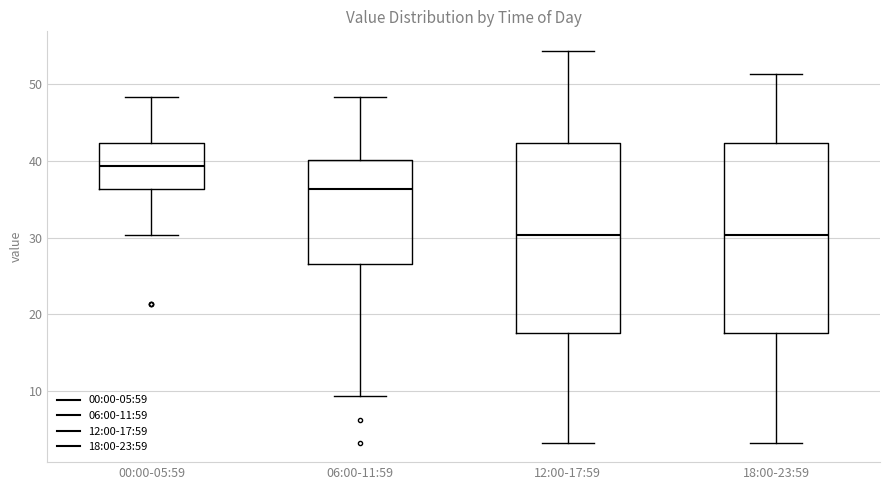

Where does the lower whisker of the box for 18:00-23:59 end on the y-axis? The values are not printed on the chart, so give them approximately, as read against the axis.

3